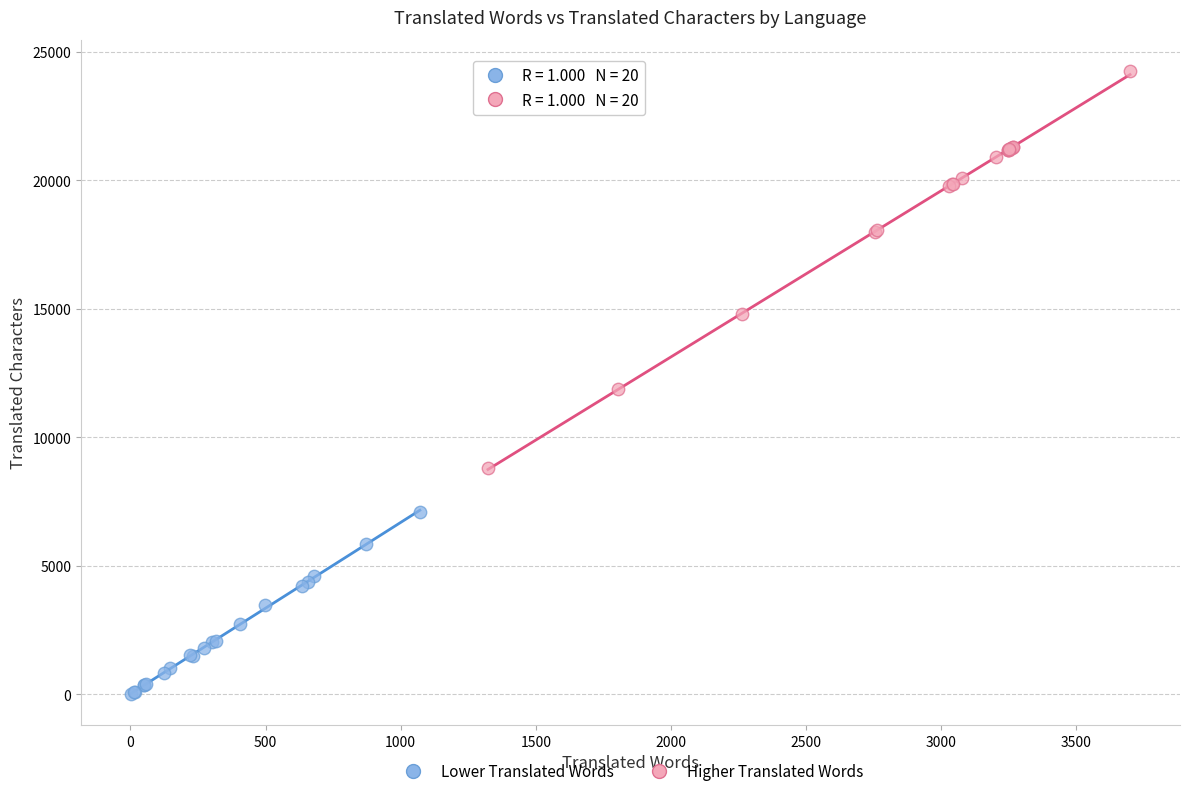

Which series has the largest Y range (max minus min)?

Higher Translated Words